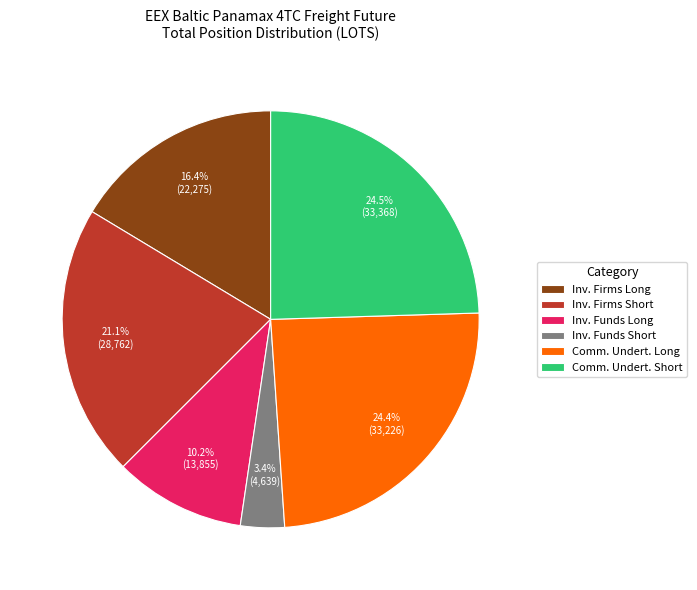

What portion of the pie excludes Comm. Undert. Long?

75.6%